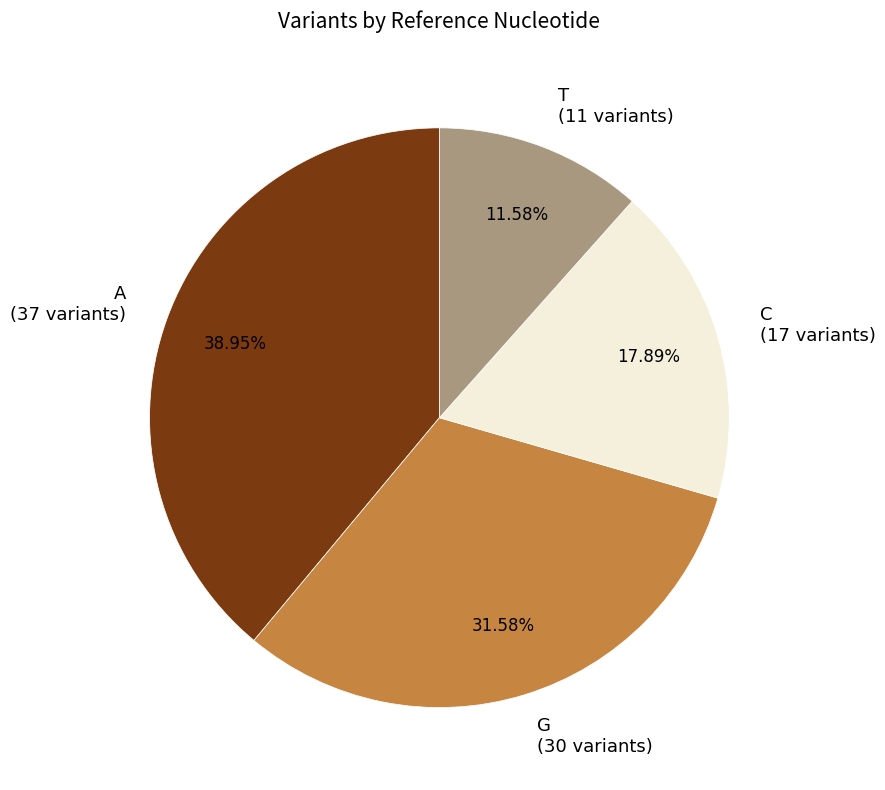

The A slice represents 45% of the pie. True or false?

False